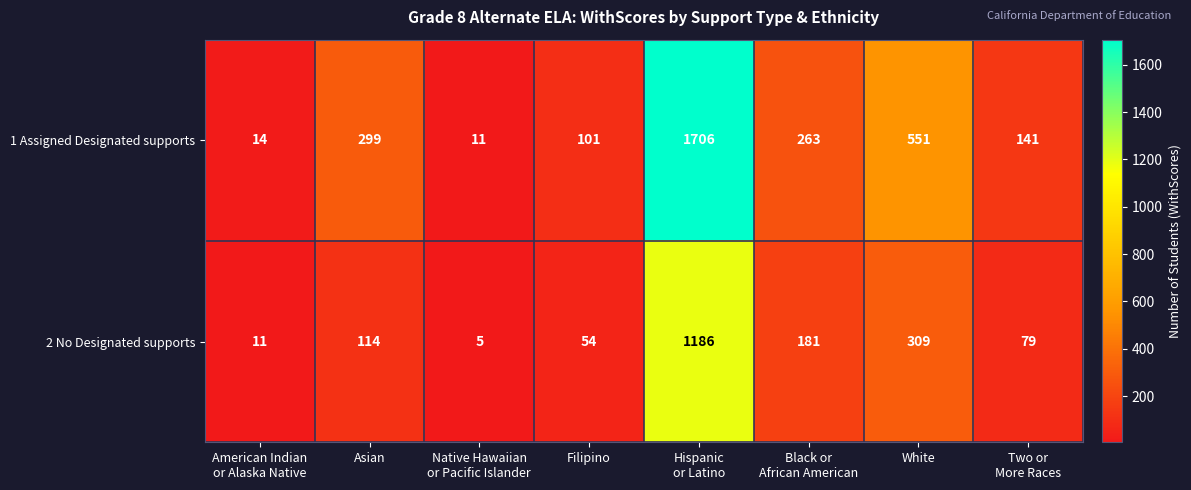

Reading right to left, extract all data points from this chart.

1 Assigned Designated supports: 141	551	263	1706	101	11	299	14
2 No Designated supports: 79	309	181	1186	54	5	114	11